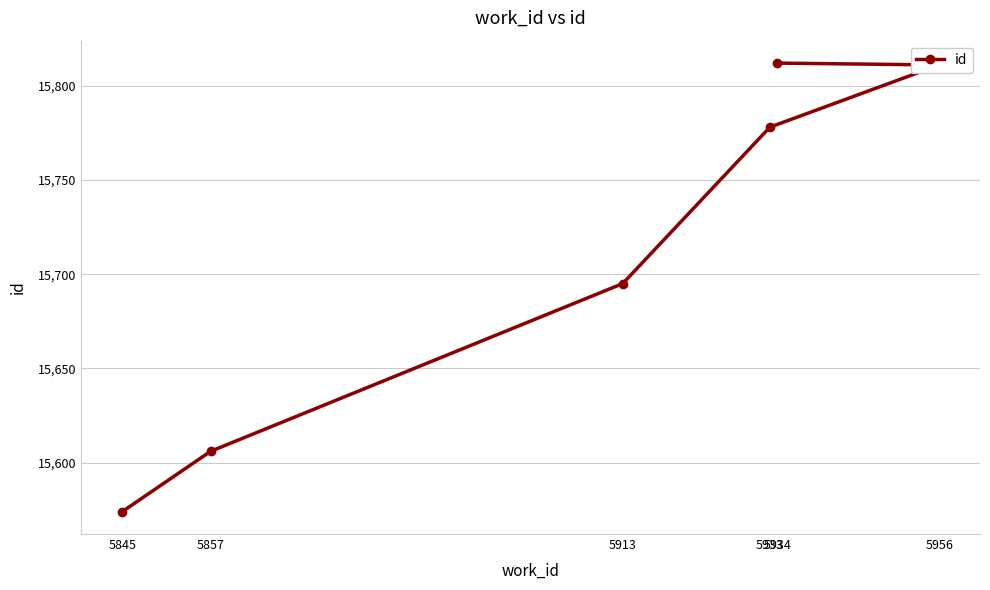

Between 5933 and 5845, which is larger?

5933